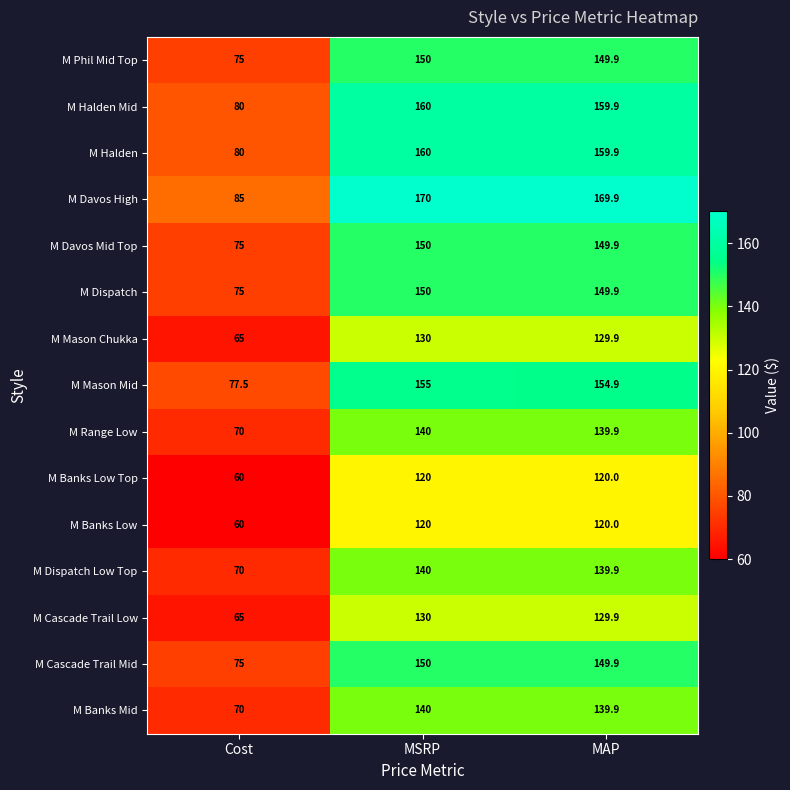

At which category does the chart reach its peak across all series?

MSRP